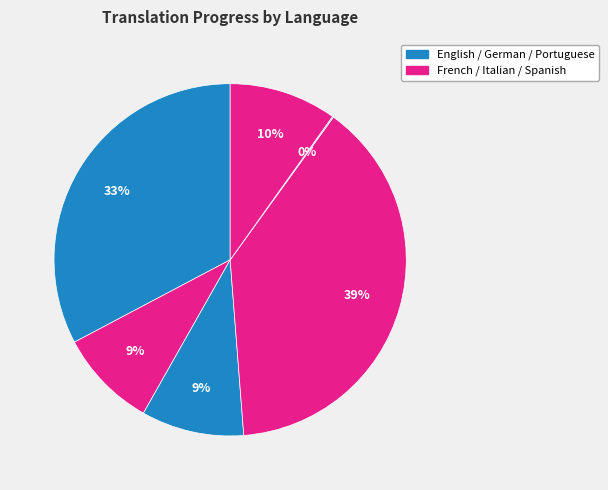

Rank the categories by value from highest to lowest.

Italian, English, Spanish, German, French, Portuguese